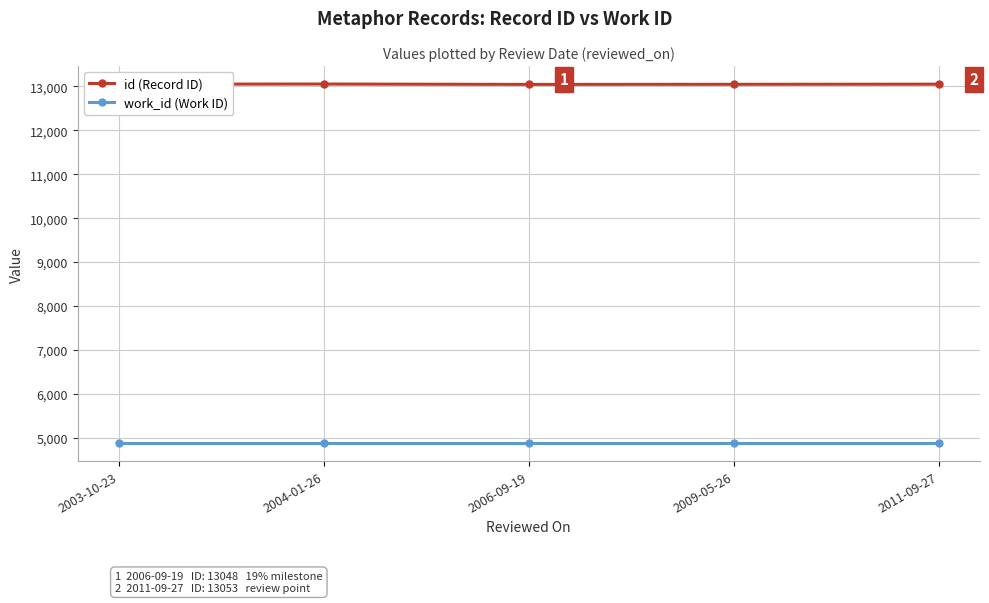

What is the spread (max minus min) of values at 2009-05-26?

8175